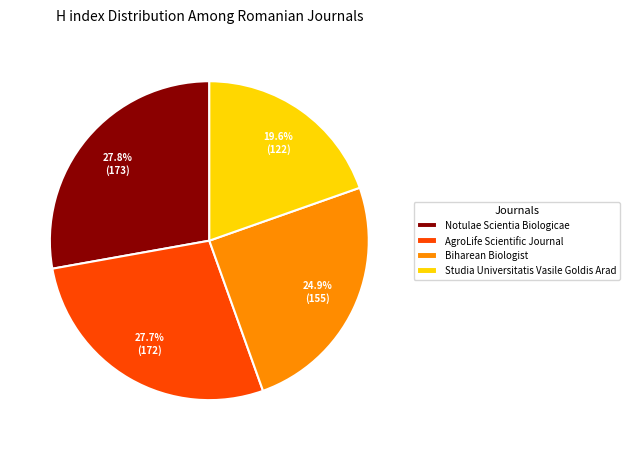

Does AgroLife Scientific Journal account for over 50% of the chart?

No